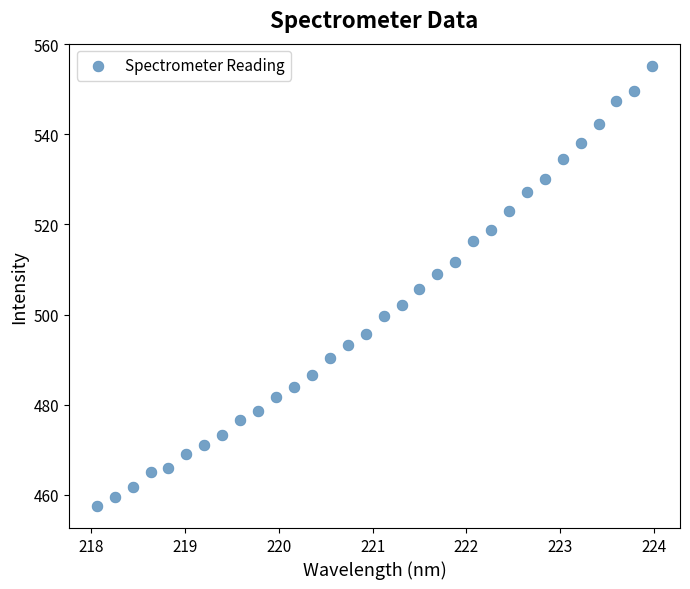

What is the range of X values (max minus min)?

5.9